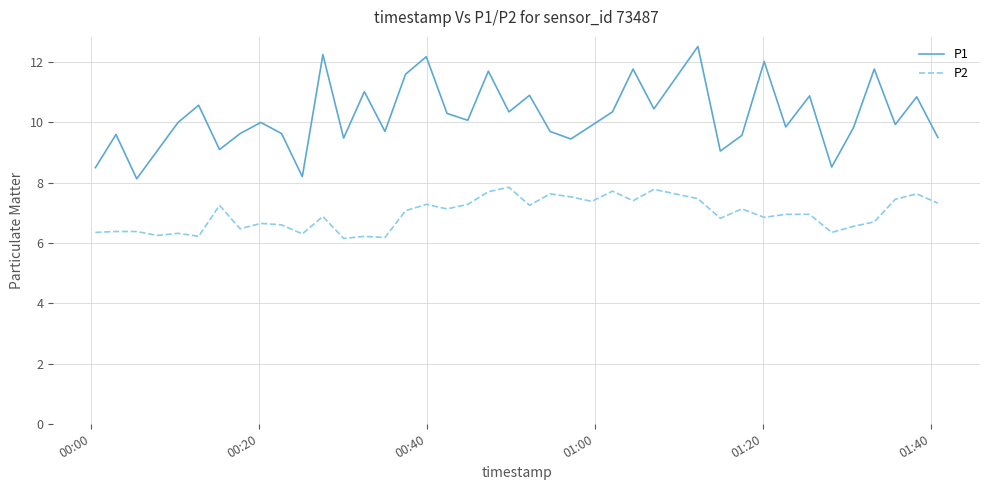

What is the minimum value for P1?

8.1